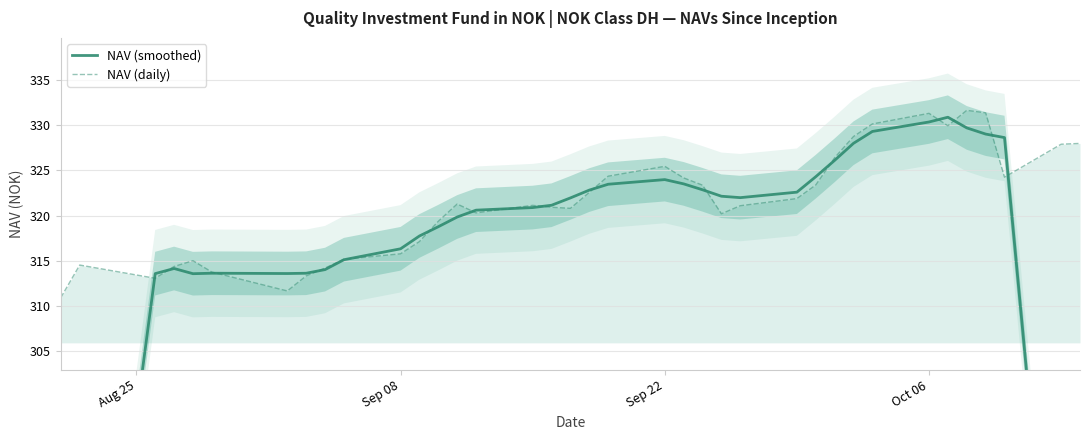

Count the number of categories in the chart.

37